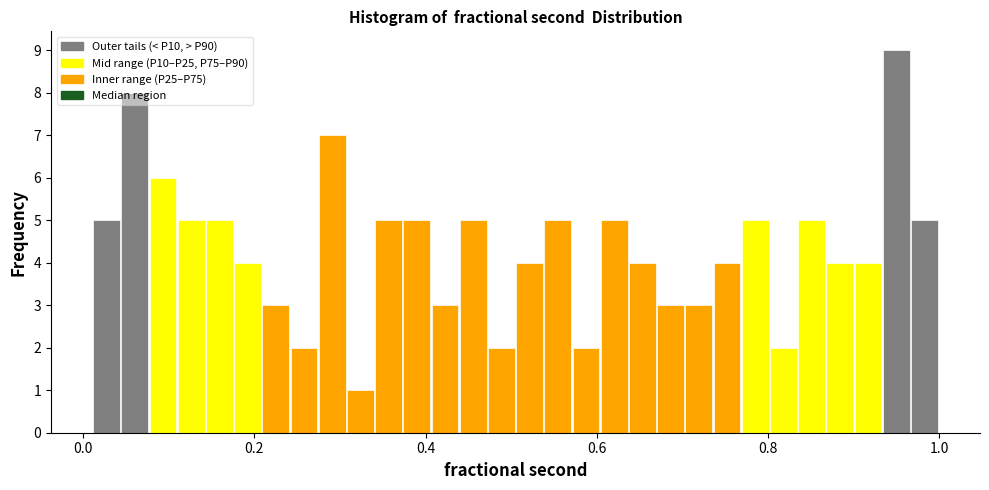

Read against the x-axis, roughly where is the centre of the tallest bar?

0.94